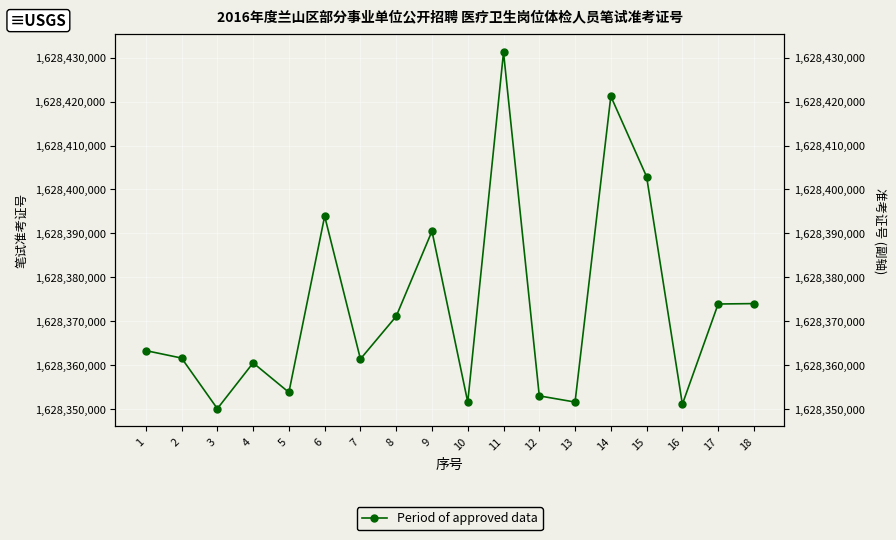

How many categories are shown in the chart?

18